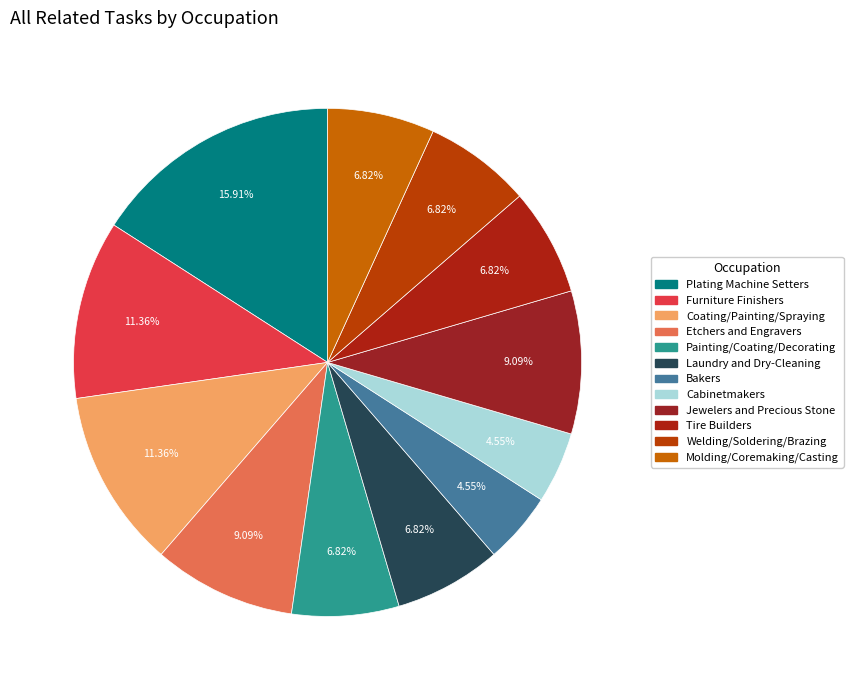

Is it true that Painting/Coating/Decorating is 1% of the pie?

False